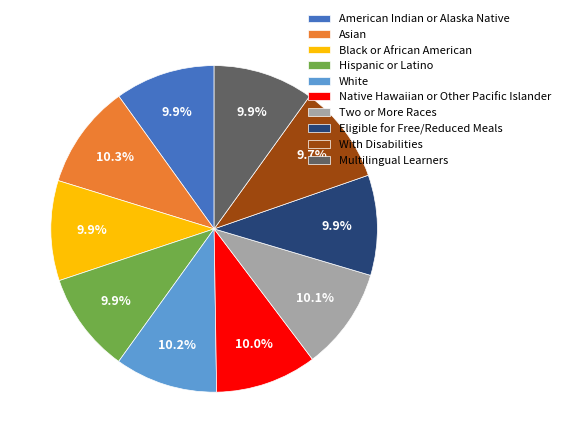

Count the number of slices in the pie.

10